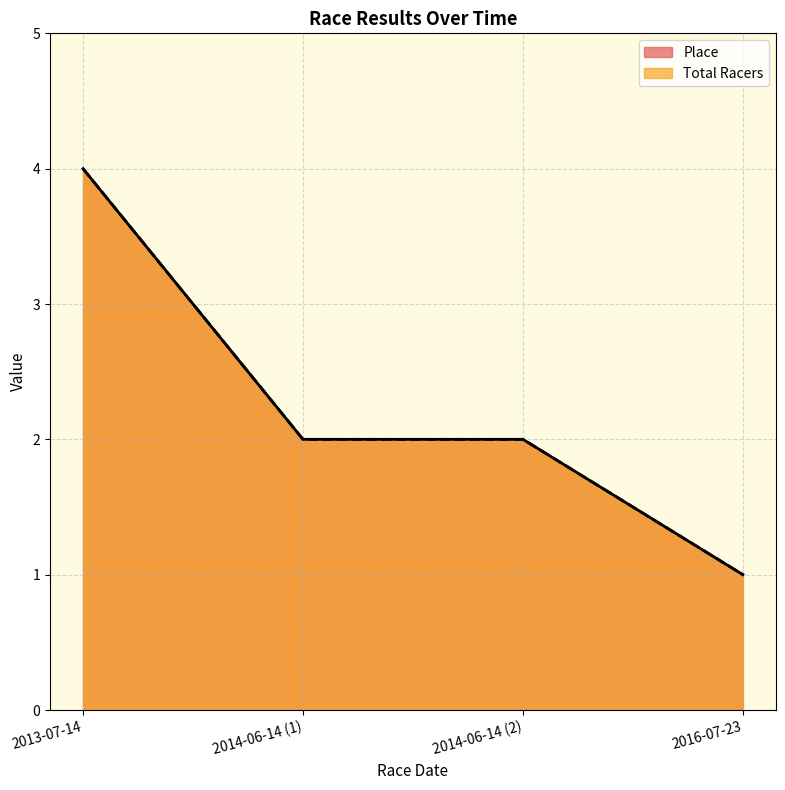

At which label does Place first exceed 2?

2013-07-14